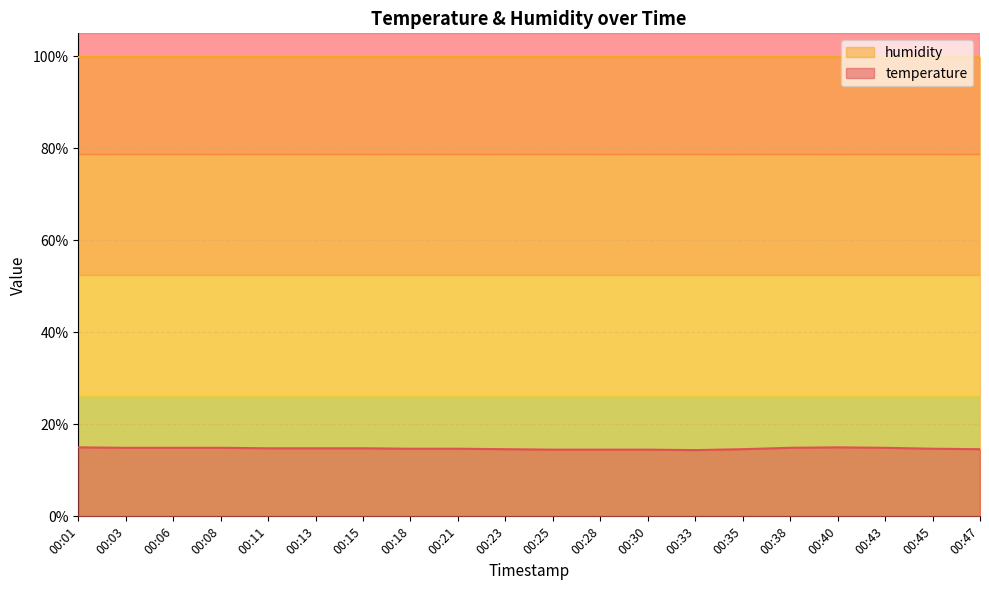

What is the maximum value shown in the chart?

99.9